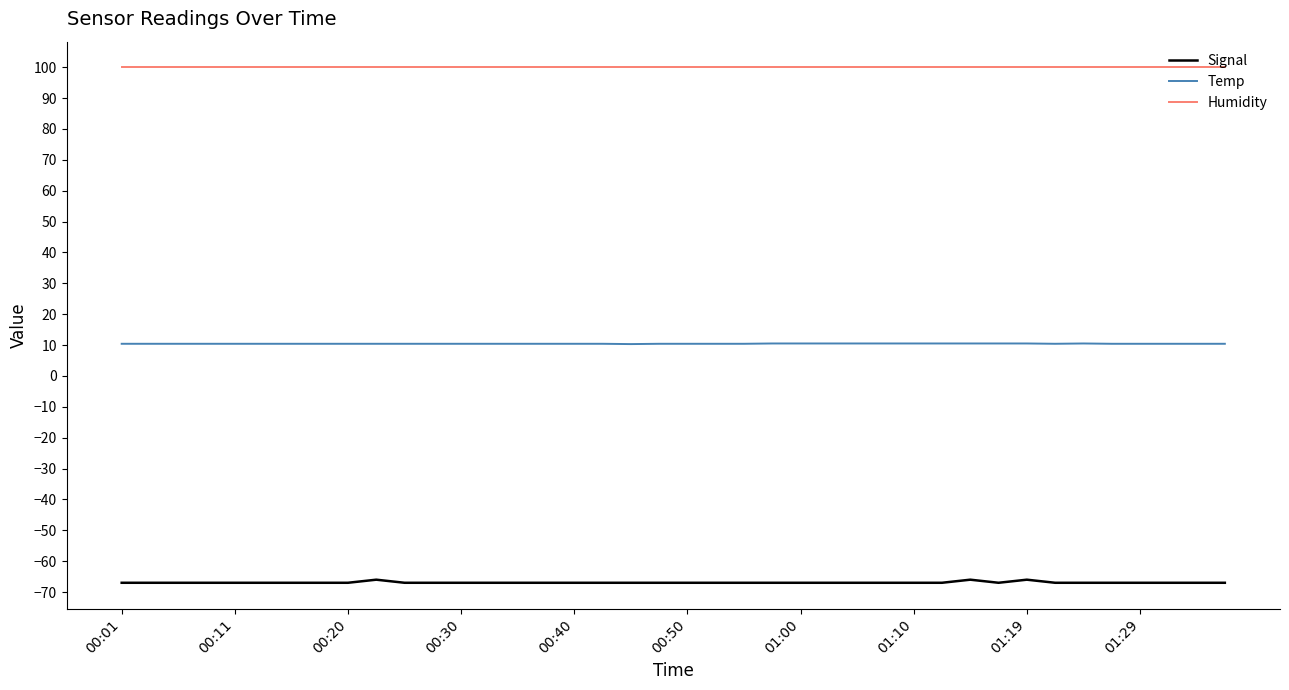

What is the highest value of the Humidity series?

99.9